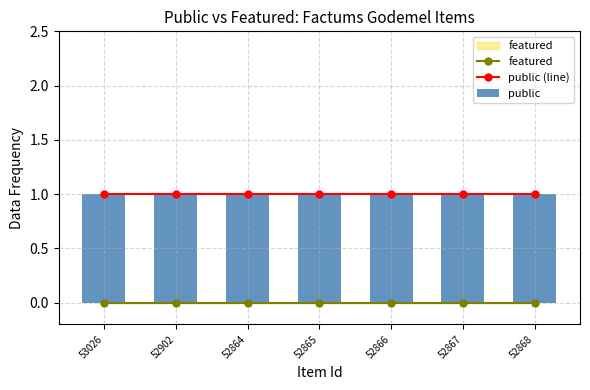

Reading left to right, extract all data points from this chart.

featured: 0	0	0	0	0	0	0
public (line): 1	1	1	1	1	1	1
public: 1	1	1	1	1	1	1